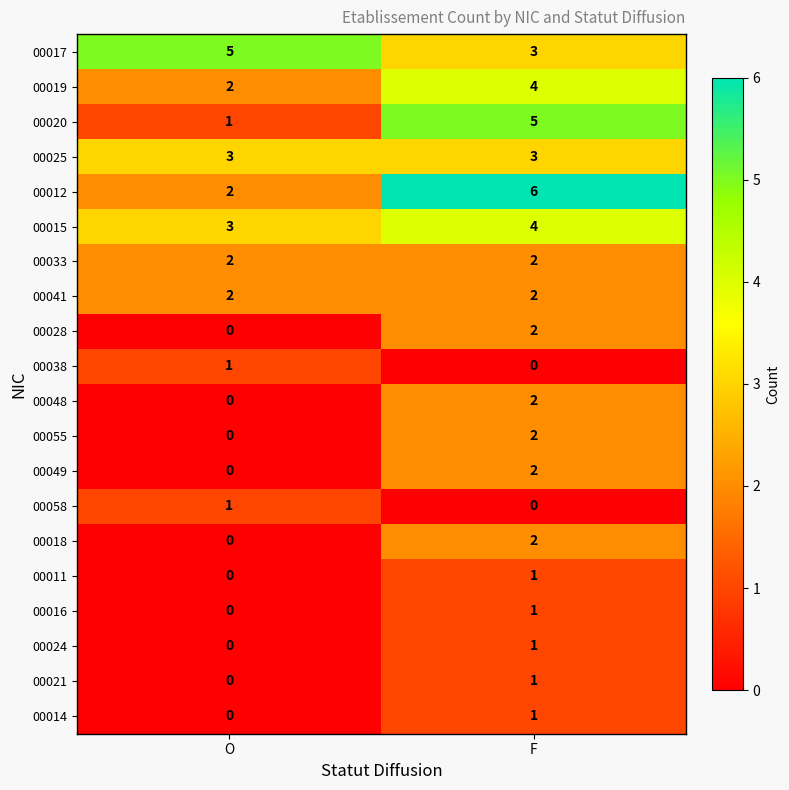

Read the 00012 value at F.

6